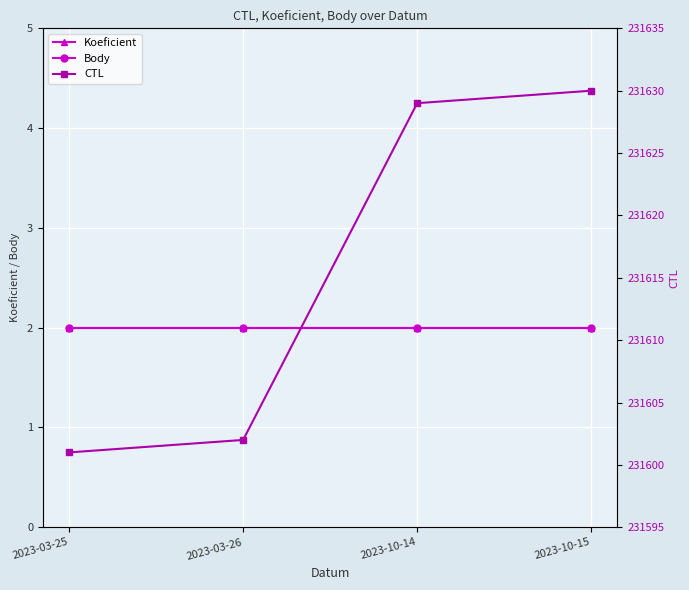

List the series in order of their peak value, lowest first.

Koeficient, Body, CTL